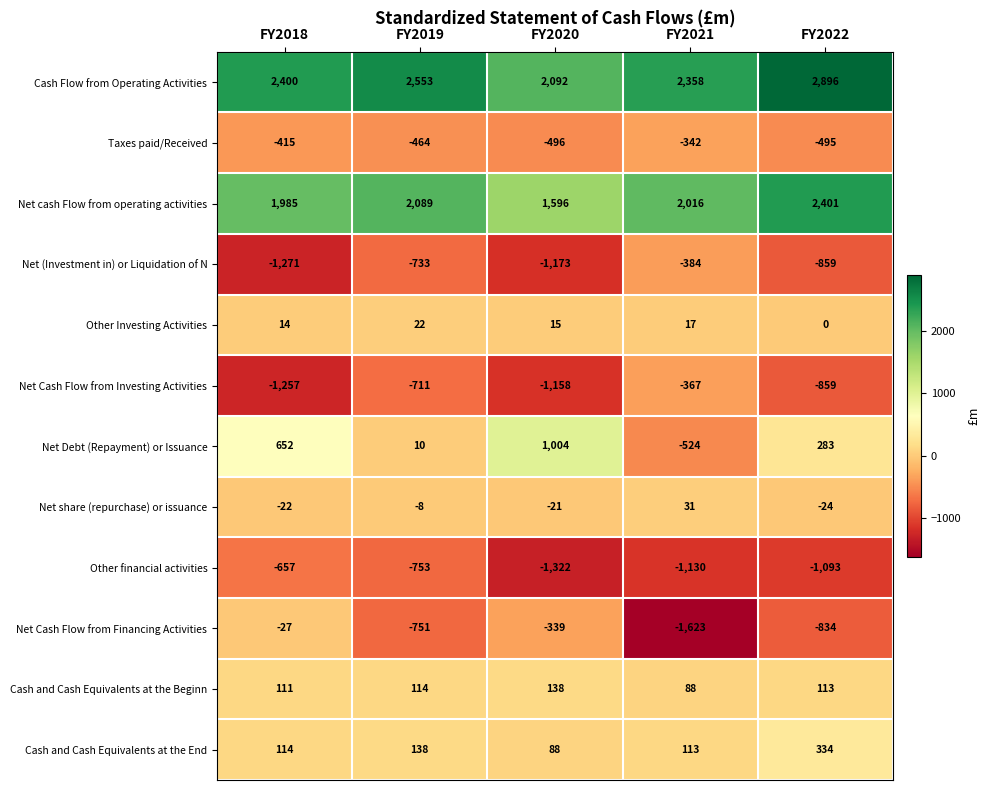

The value of Net cash Flow from operating activities at FY2018 is 1985. True or false?

True